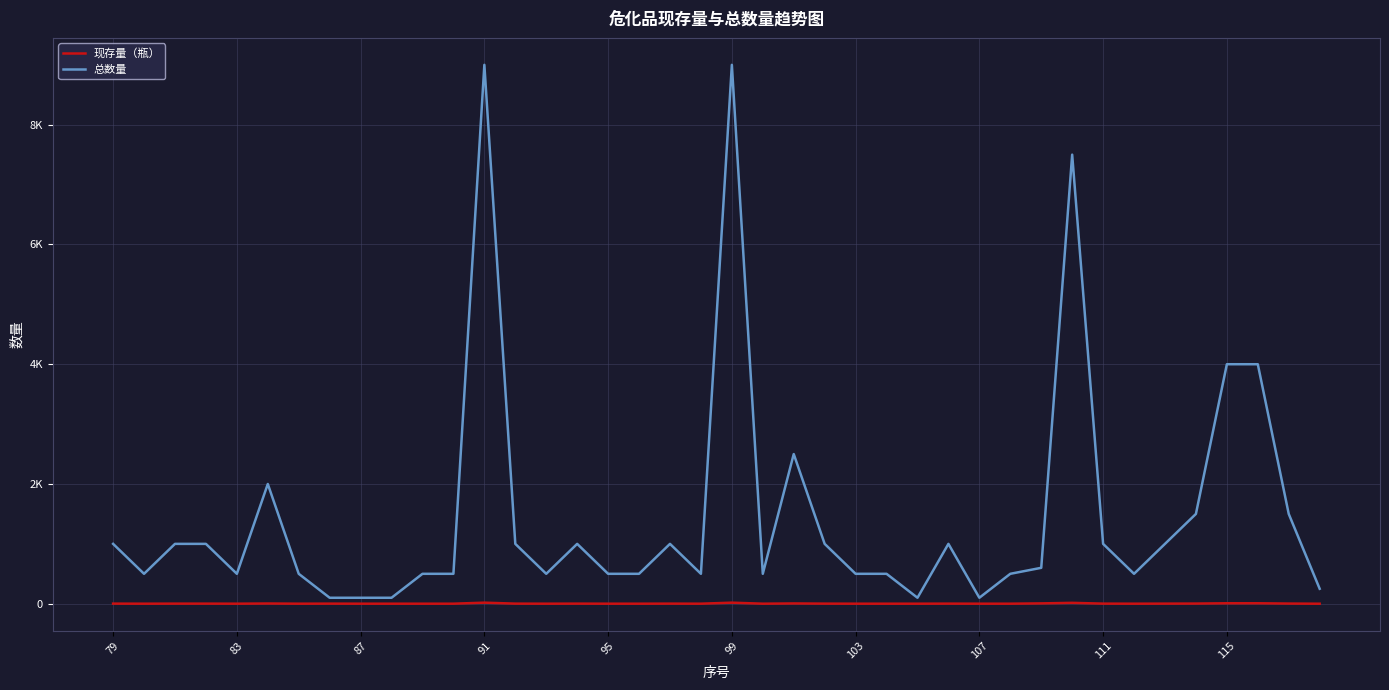

What are all the series names shown in the legend?

现存量（瓶）, 总数量